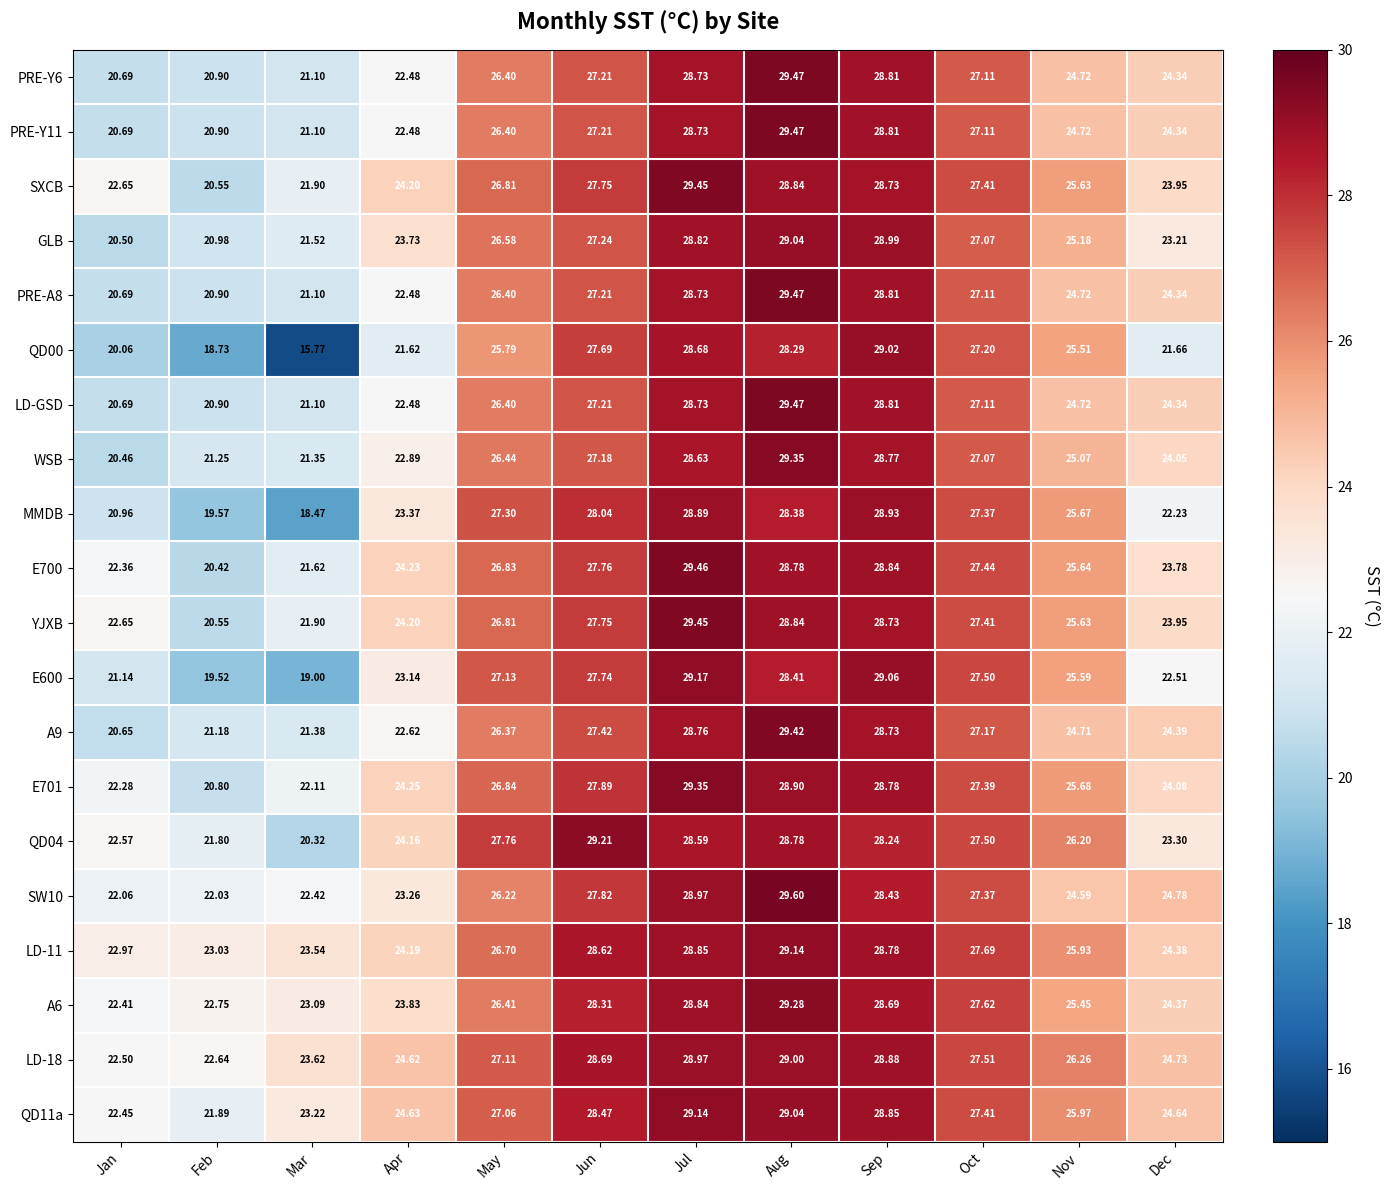

Is the value of QD11a at Jul greater than the value of WSB at Dec?

Yes